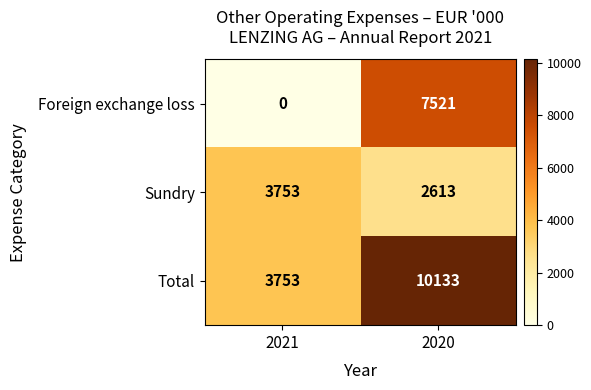

How many series are shown in this chart?

3